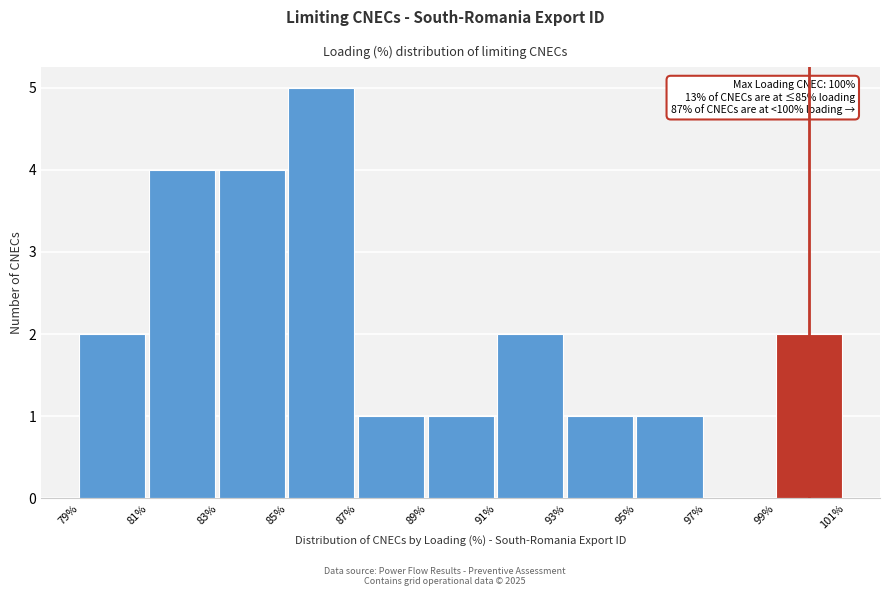

Which range on the x-axis has the tallest bar?

85% to 87%